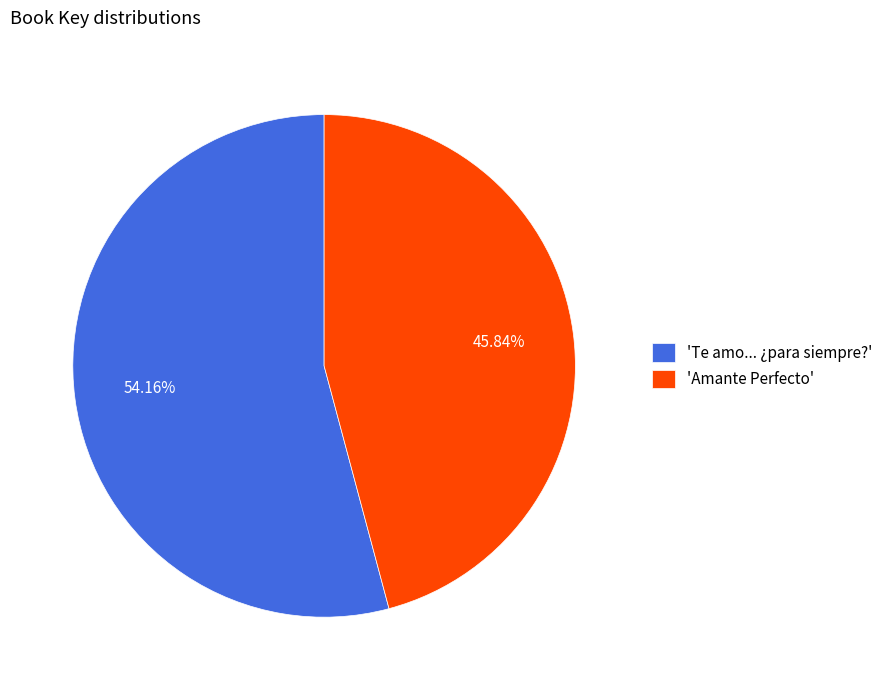

Rank the categories by value from highest to lowest.

'Te amo... ¿para siempre?', 'Amante Perfecto'